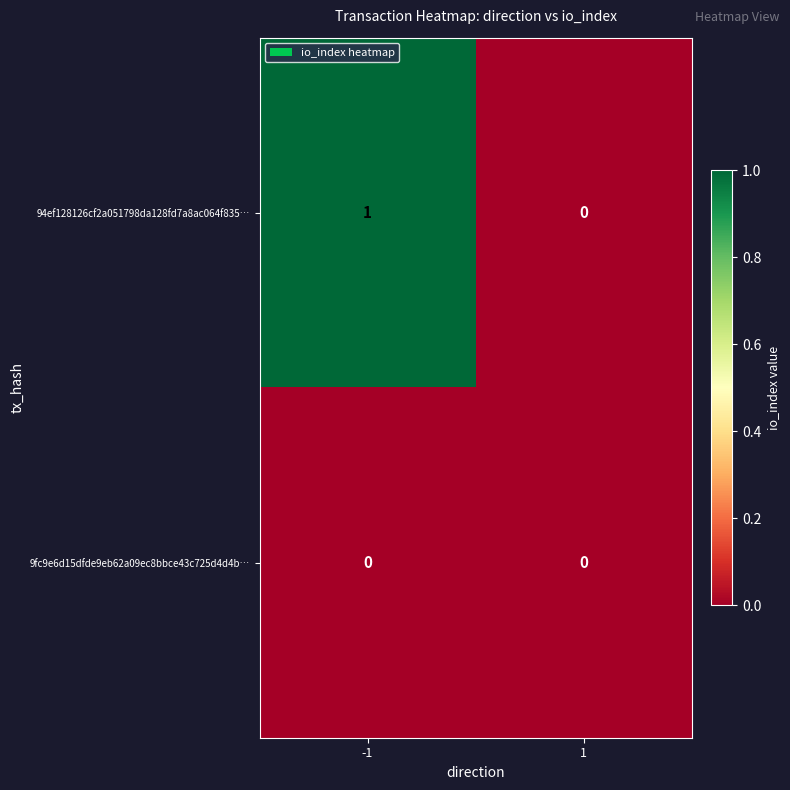

Rank the series at -1 from highest to lowest value.

94ef128126cf2a051798da128fd7a8ac064f835…, 9fc9e6d15dfde9eb62a09ec8bbce43c725d4d4b…